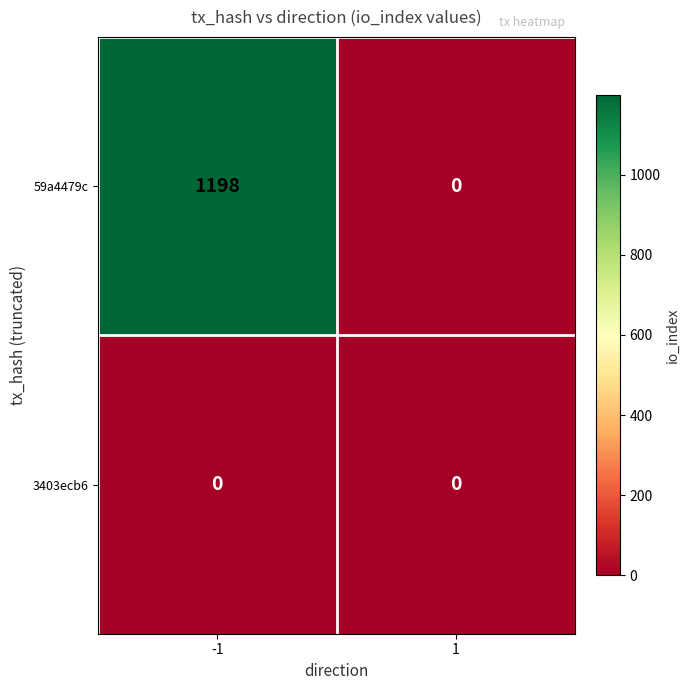

What is the average value of the 59a4479c series?

599